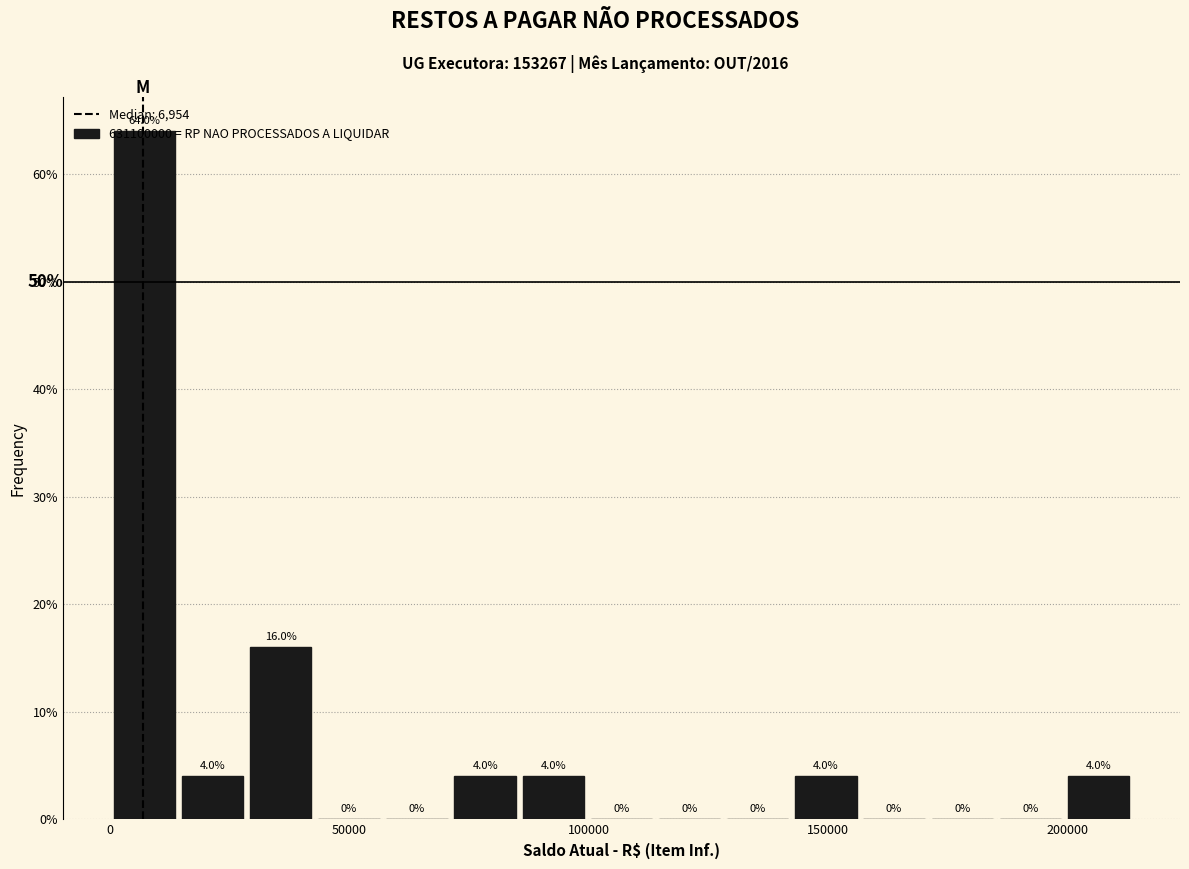

Read against the x-axis, roughly where is the centre of the tallest bar?

5000